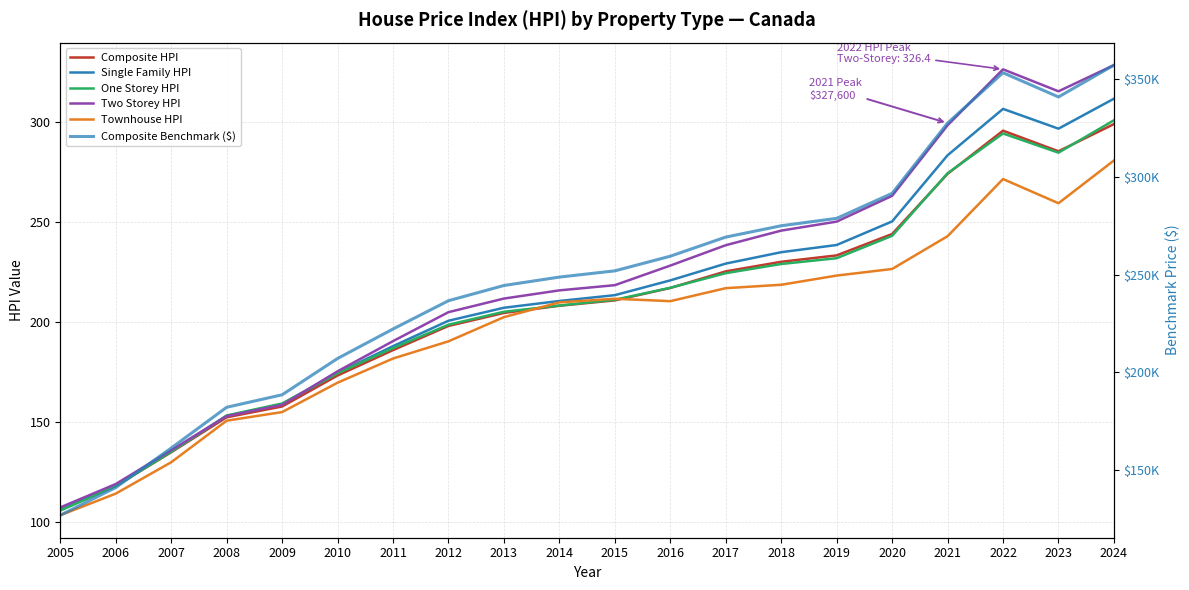

What is the total value across all series at 2011?

223032.8